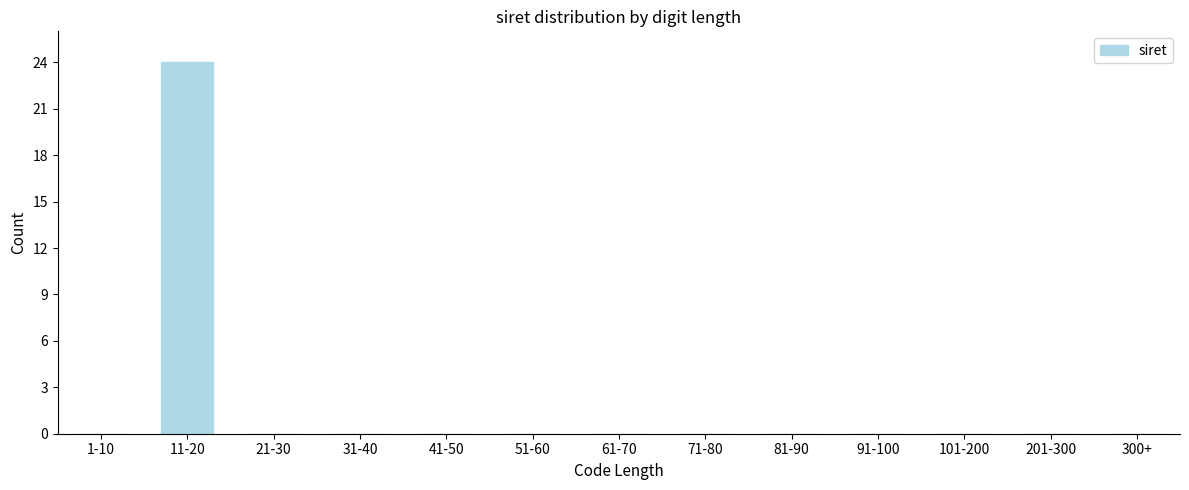

Reading left to right, transcribe all the data shown in this chart.

1-10=0	11-20=24	21-30=0	31-40=0	41-50=0	51-60=0	61-70=0	71-80=0	81-90=0	91-100=0	101-200=0	201-300=0	300+=0